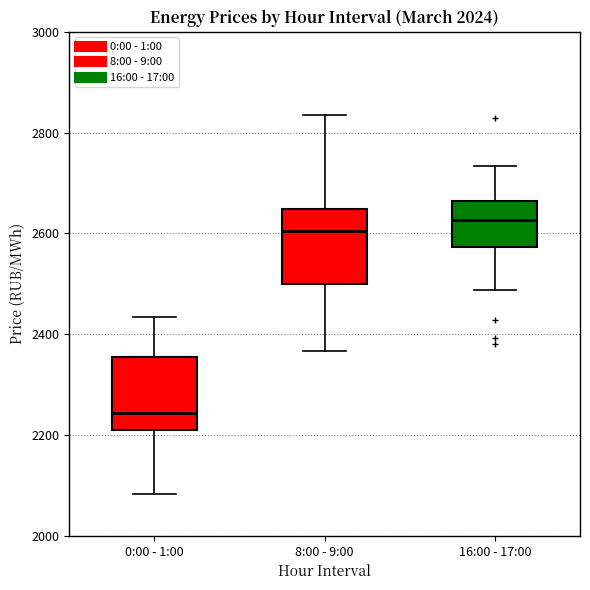

Where does the median line of the box for 16:00 - 17:00 sit on the y-axis? The values are not printed on the chart, so give them approximately, as read against the axis.

2620